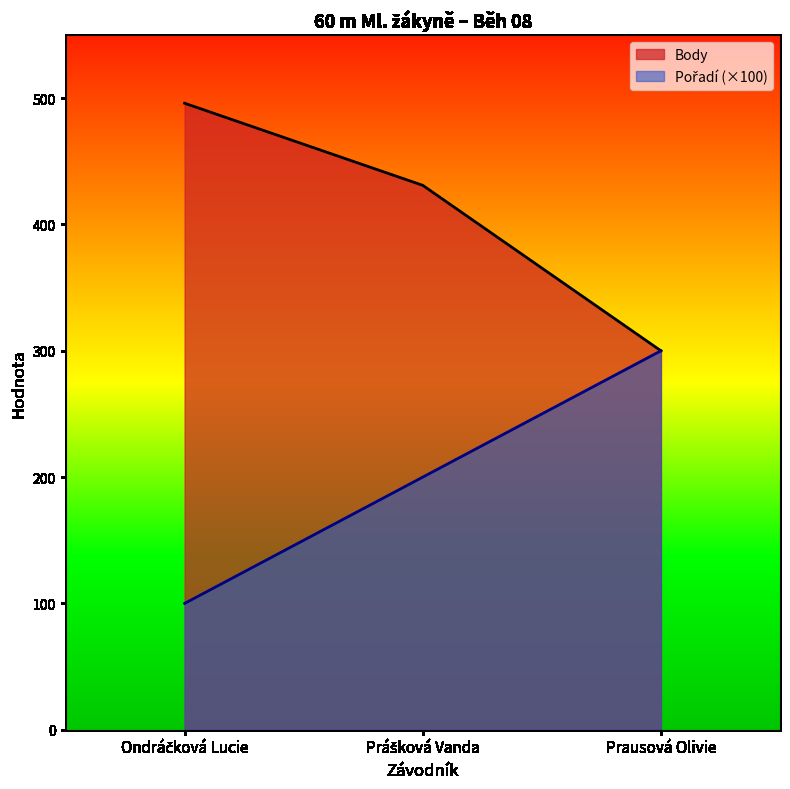

Reading left to right, list all the values displayed in this chart.

Pořadí: 100	200	300
Body: 496	431	300